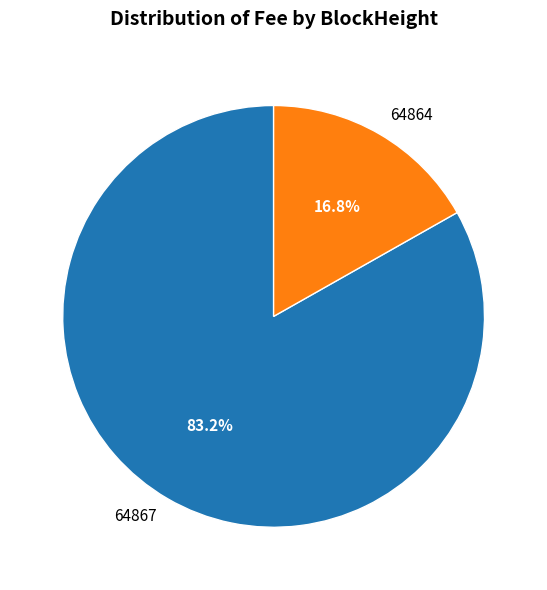

Is there a majority slice in this chart?

Yes